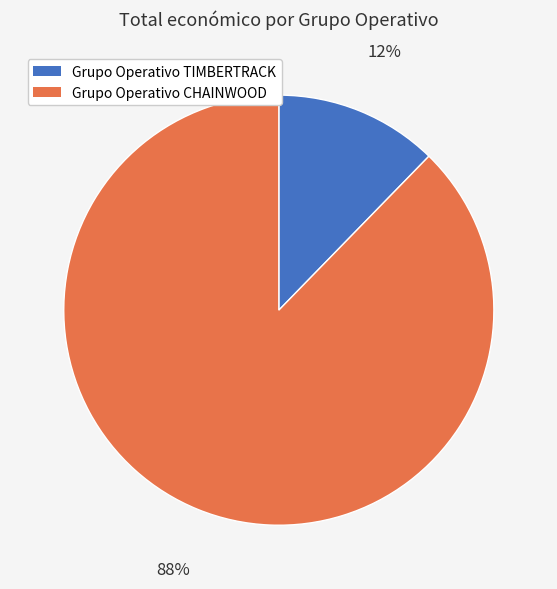

Which has a higher value, Grupo Operativo TIMBERTRACK or Grupo Operativo CHAINWOOD?

Grupo Operativo CHAINWOOD